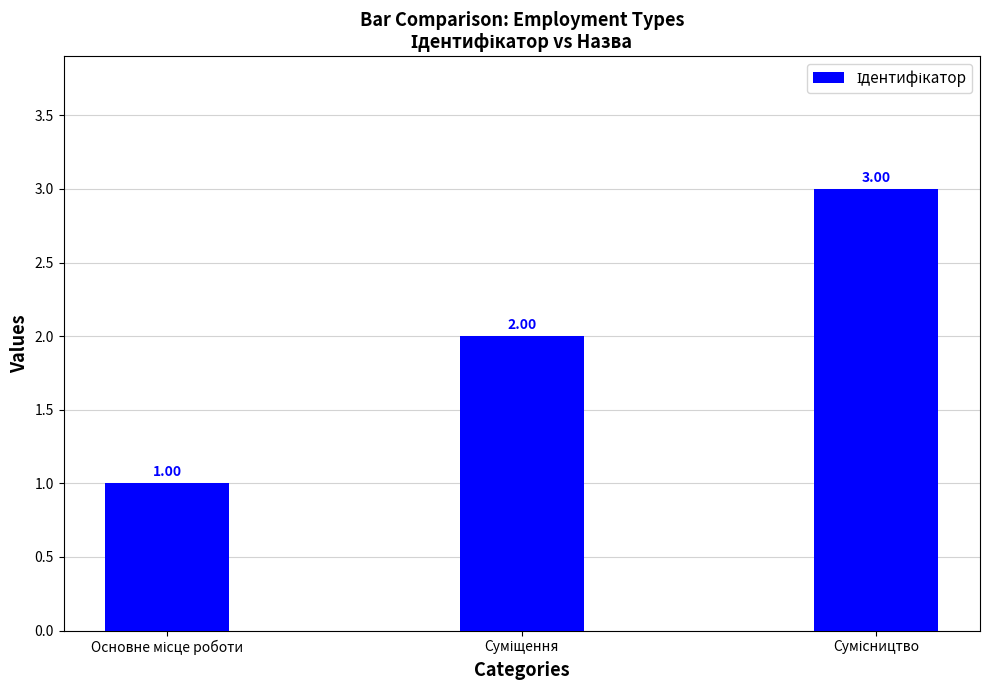

What is the smallest value displayed?

1